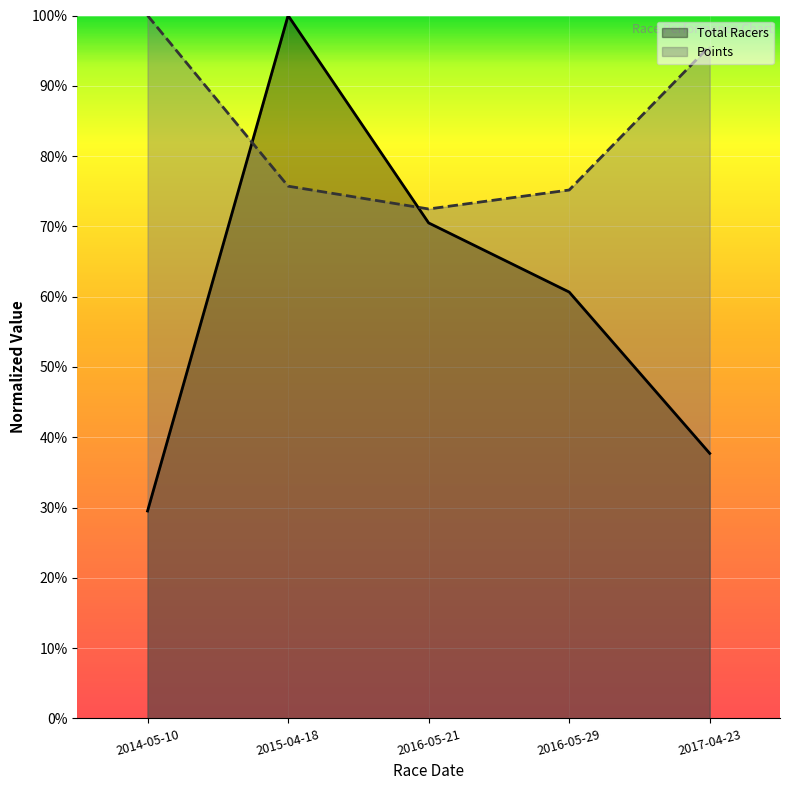

Does the chart display data point markers on the line(s)?

No